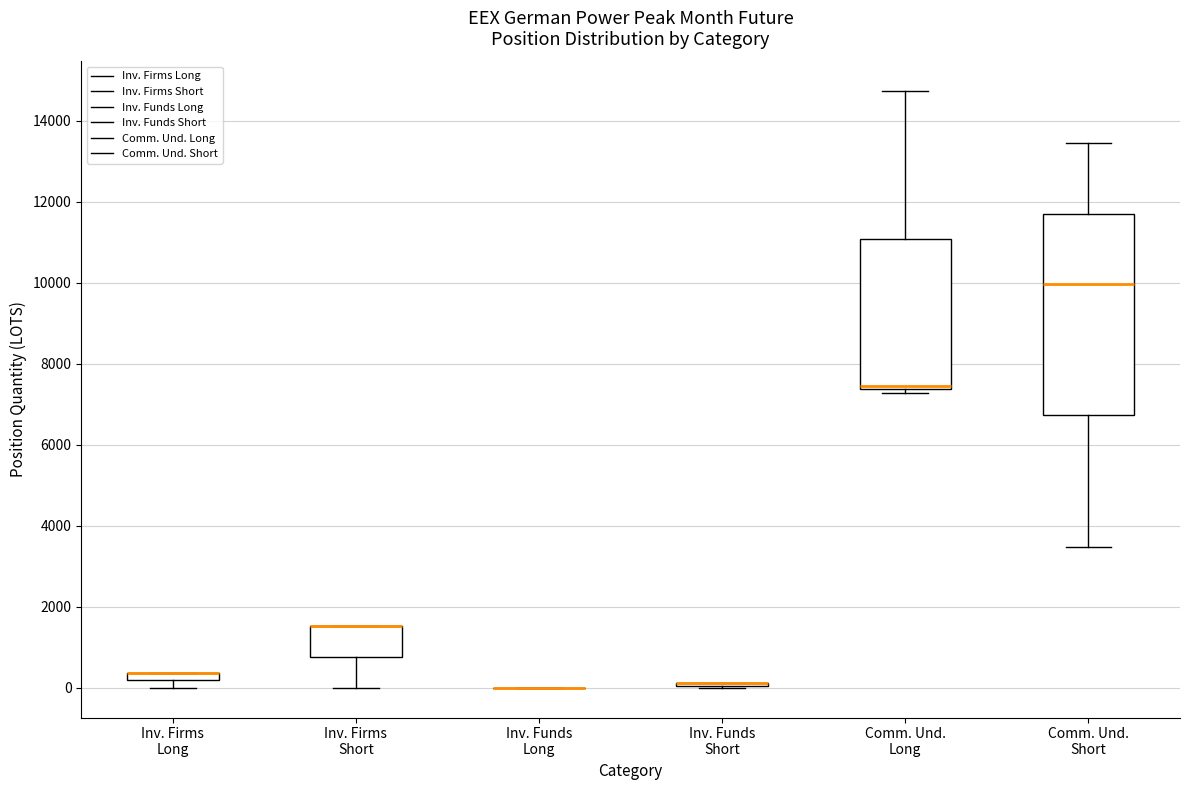

Comparing the boxes themselves (not the whiskers), which one is the tallest?

Comm. Und. Short